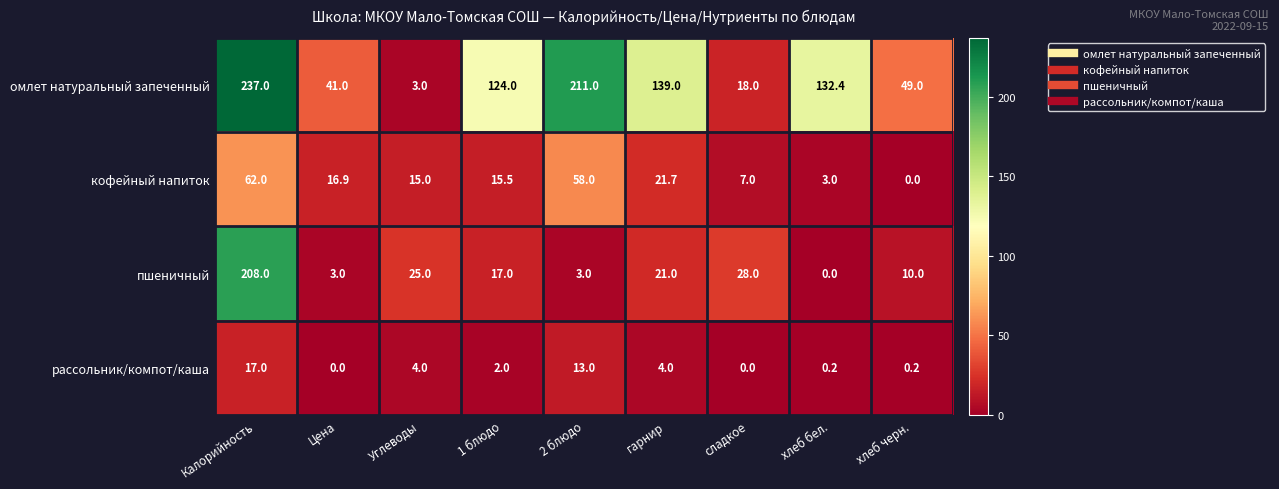

True or false: рассольник/компот/каша has a value of 9.7 at Цена.

False